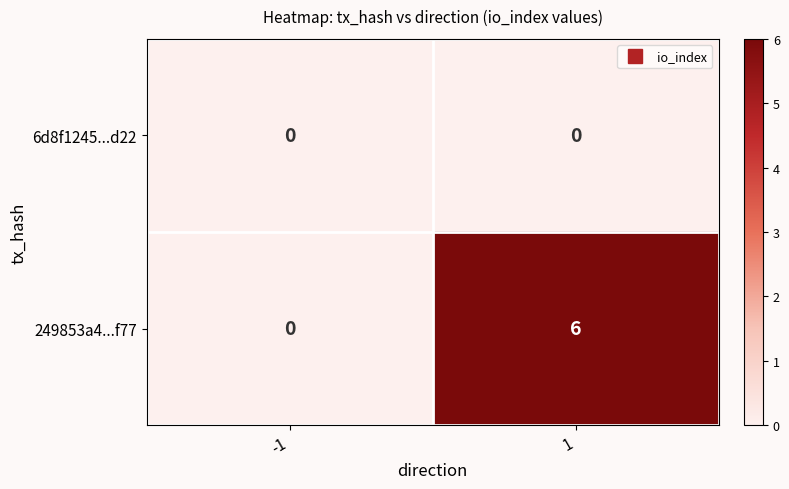

Is it true that 6d8f1245...d22 equals 0 at 1?

True